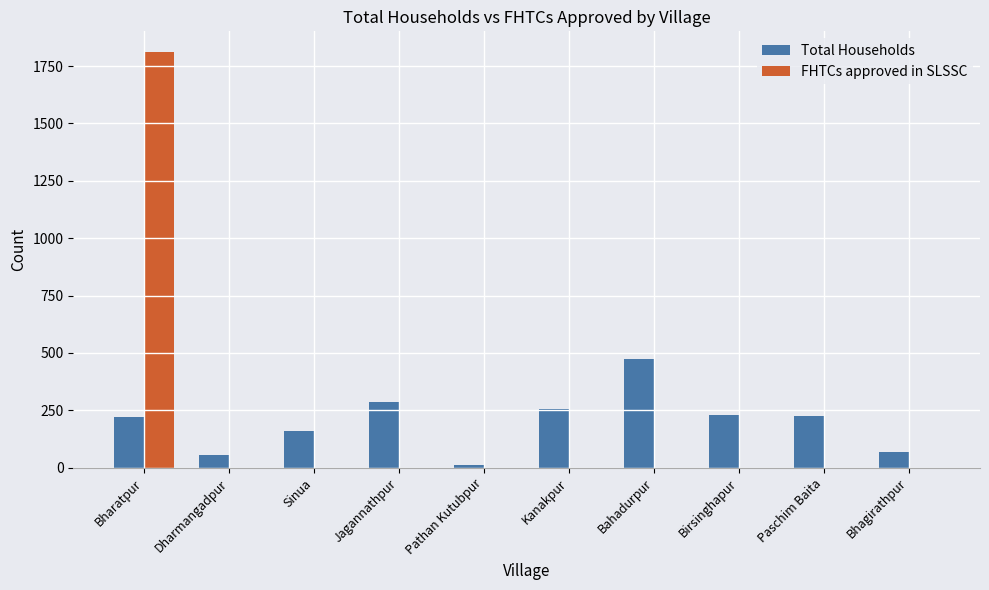

How many data points in FHTCs approved in SLSSC are above 0?

1